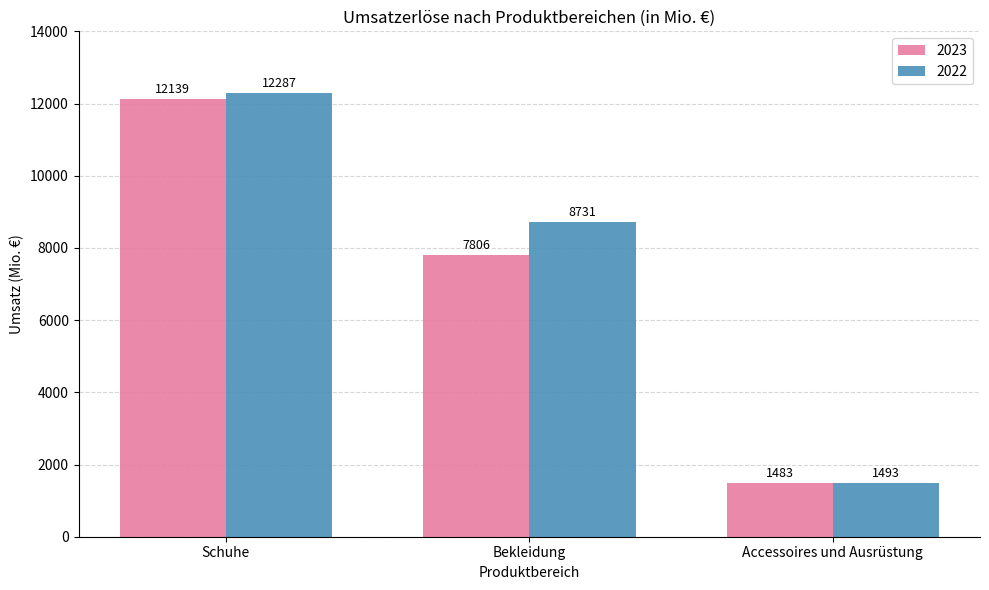

How many categories are shown in the chart?

3